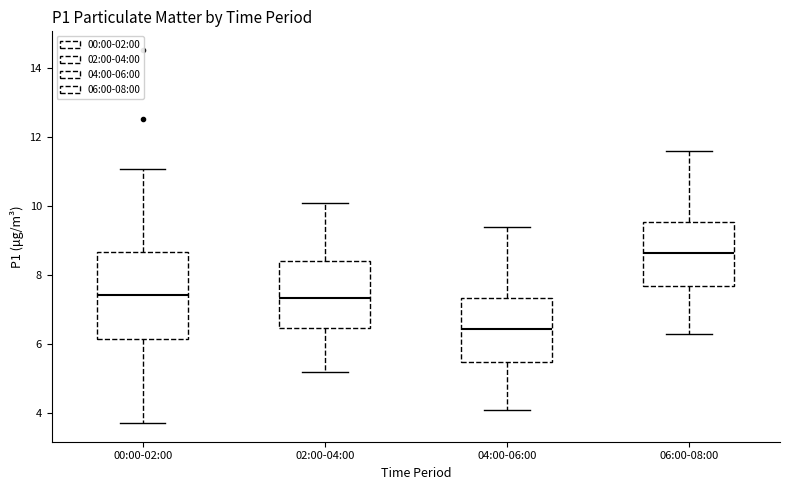

Comparing the boxes themselves (not the whiskers), which one is the tallest?

00:00-02:00